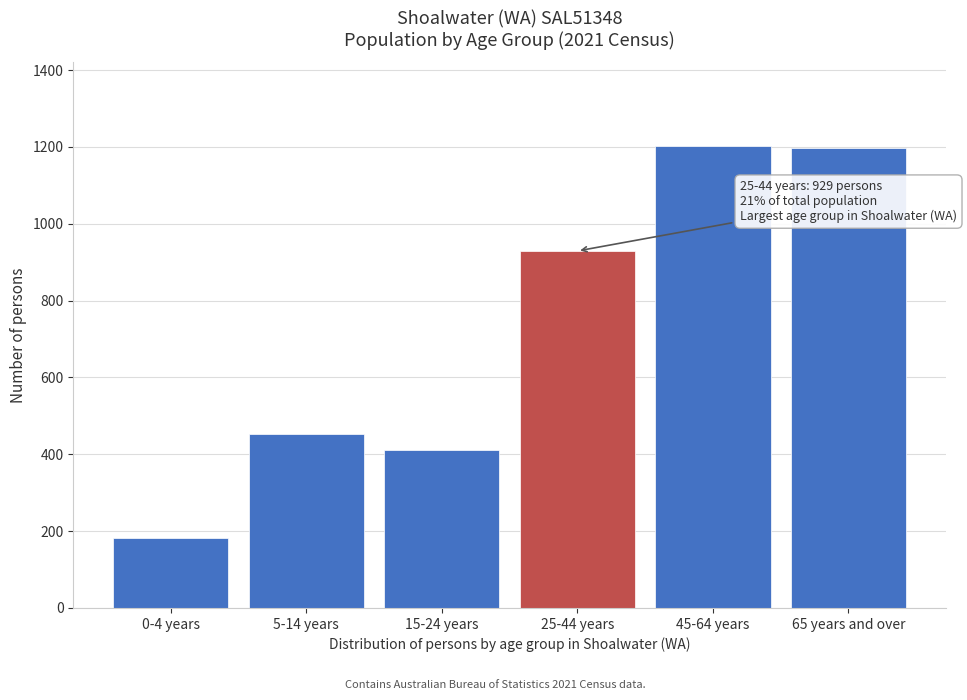

What is the ratio of the value at 45-64 years to the value at 15-24 years?

2.9